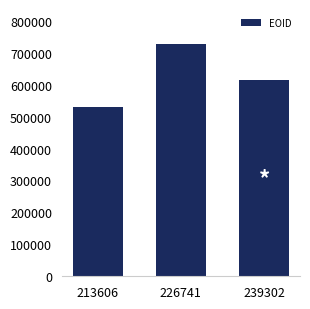

How many values are below 613671?

1